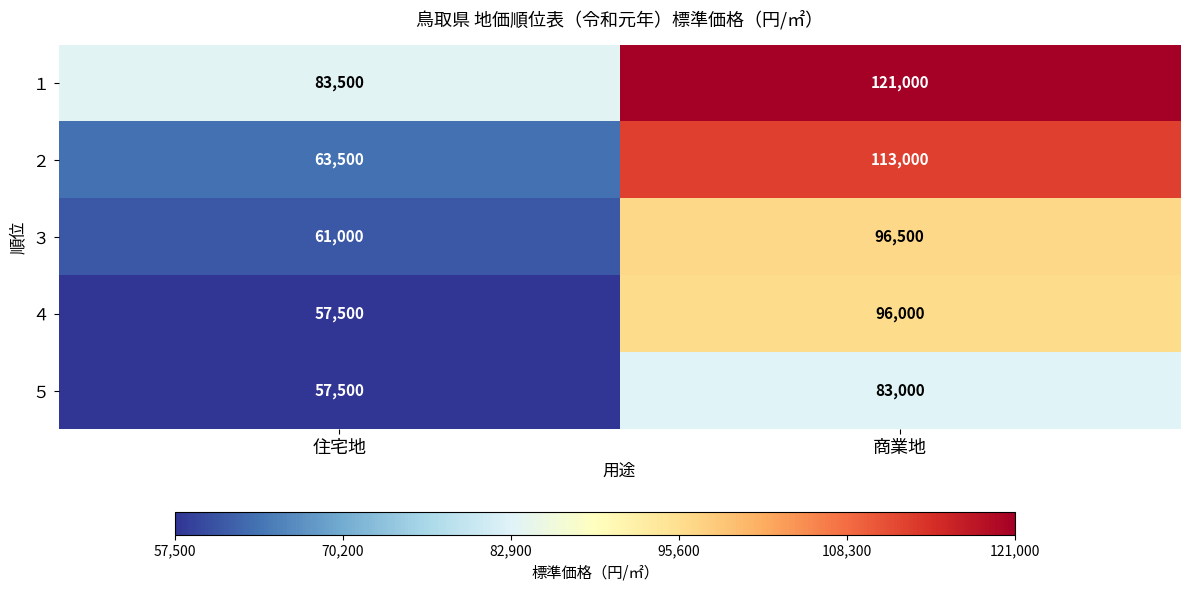

How many series are shown in this chart?

5